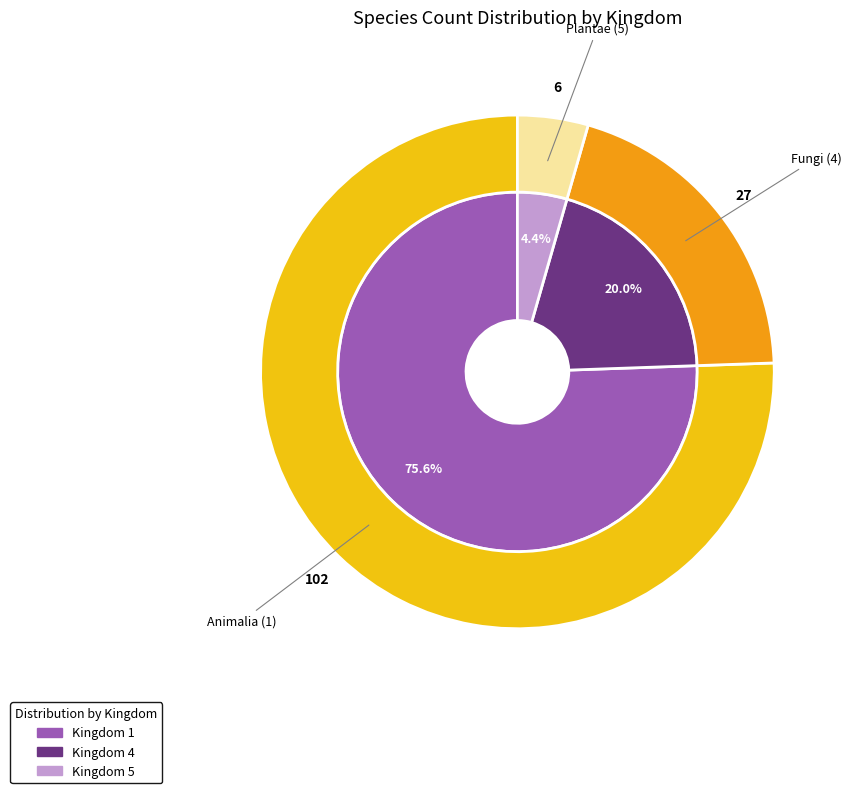

How many slices are in this pie chart?

3